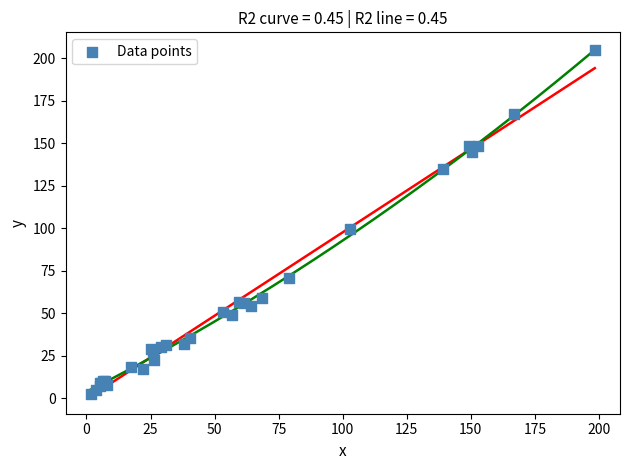

What Y value in the scatter plot is closest to 103?

99.3